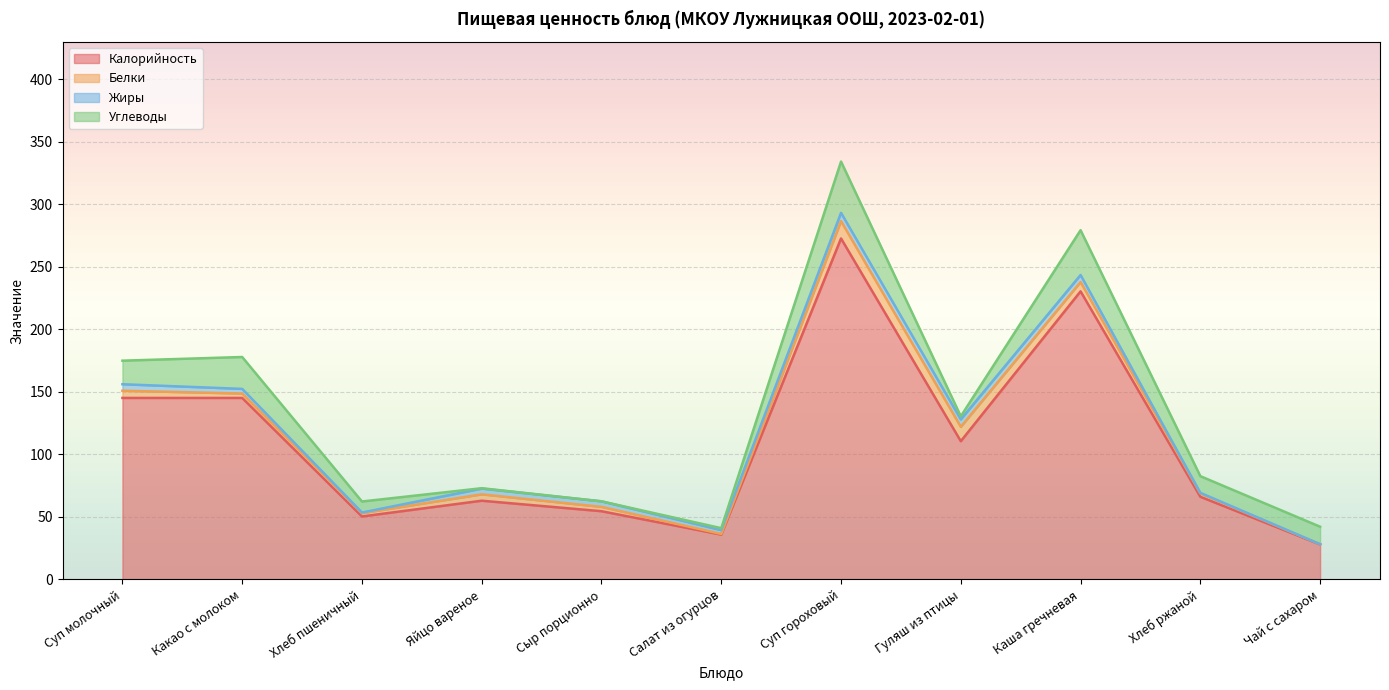

What is the label of the 2nd point from the right?

Хлеб ржаной